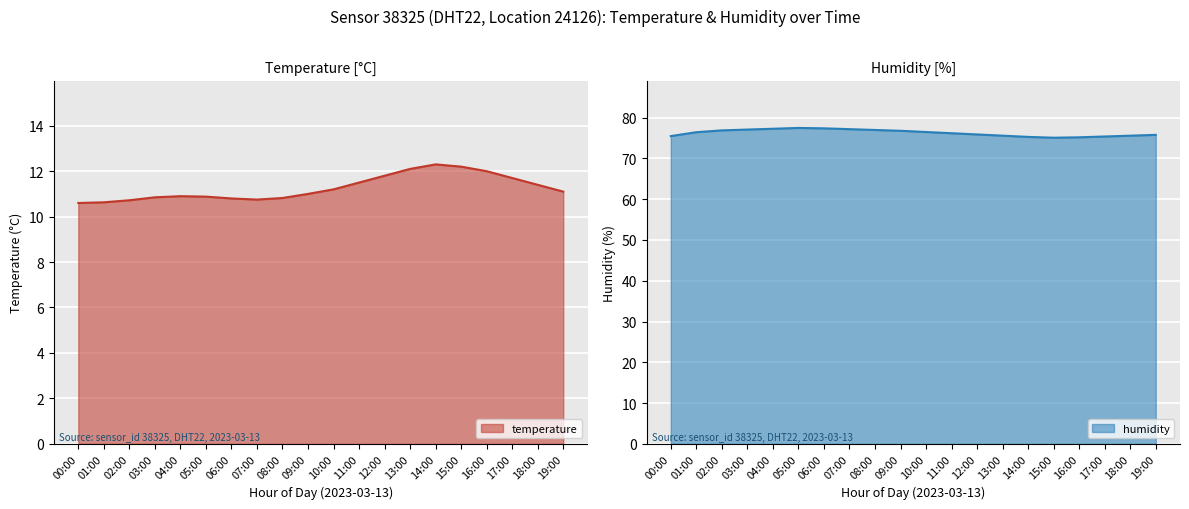

What is the difference between the highest and lowest values at 17:00?

63.7